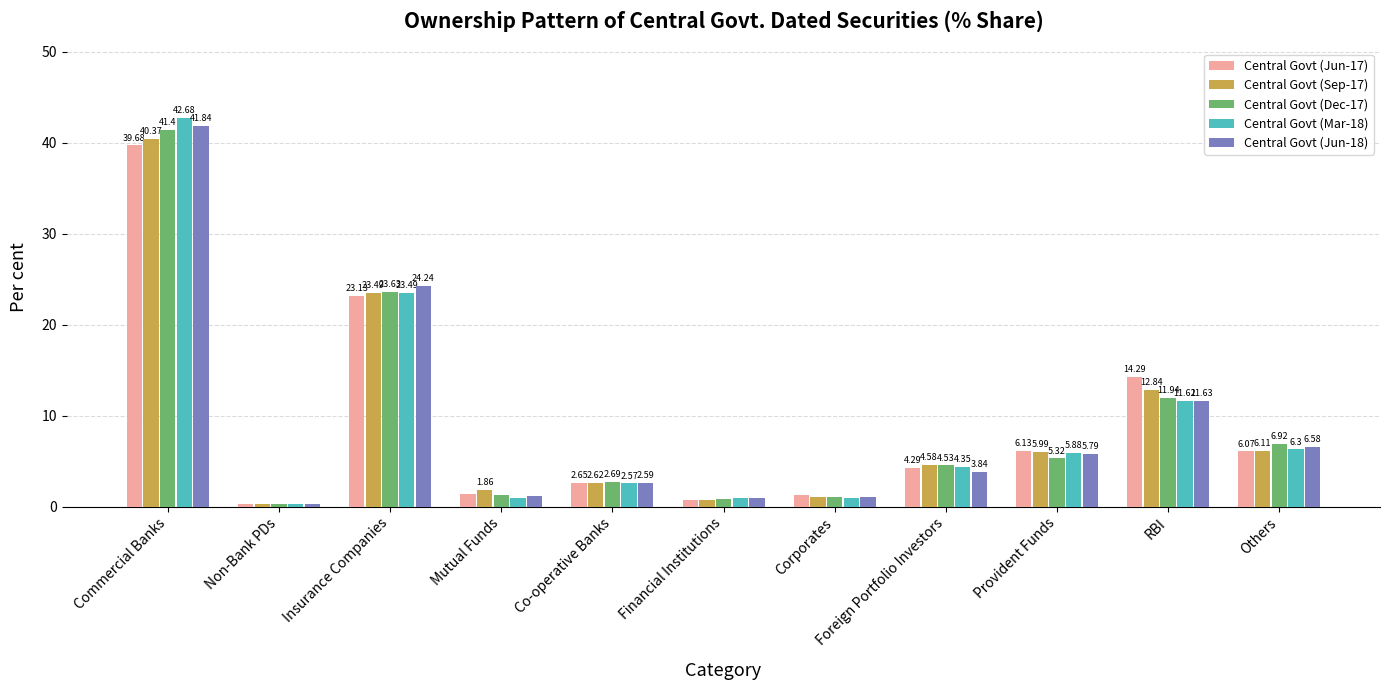

Where does the Central Govt (Dec-17) series first go above 4?

Commercial Banks